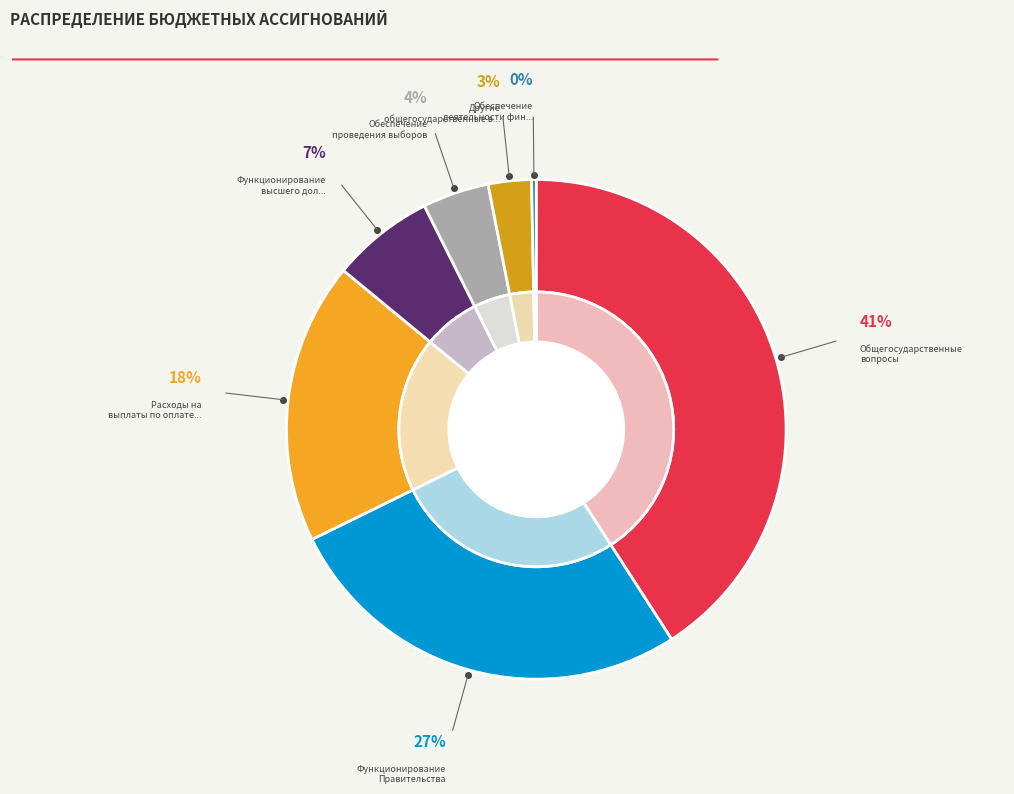

To the nearest percent, what is the difference between the largest and smallest slice percentages?

41%